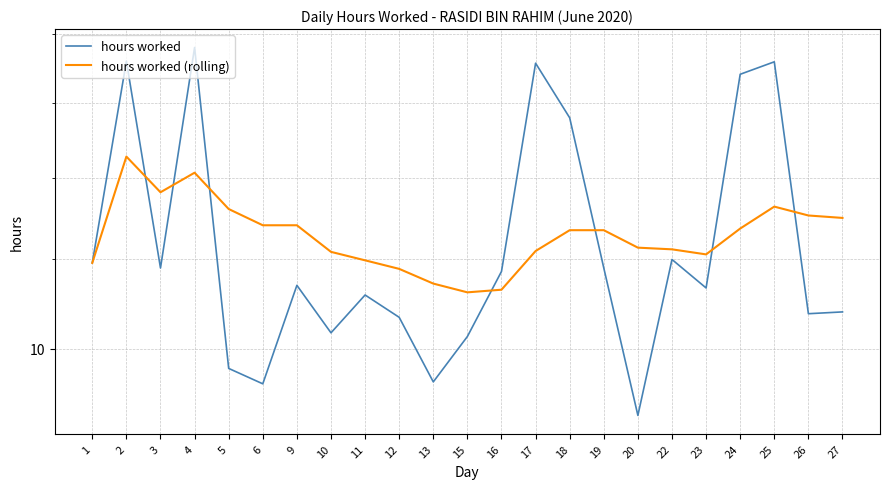

What value does the hours worked (rolling) series have at 24?

11.4